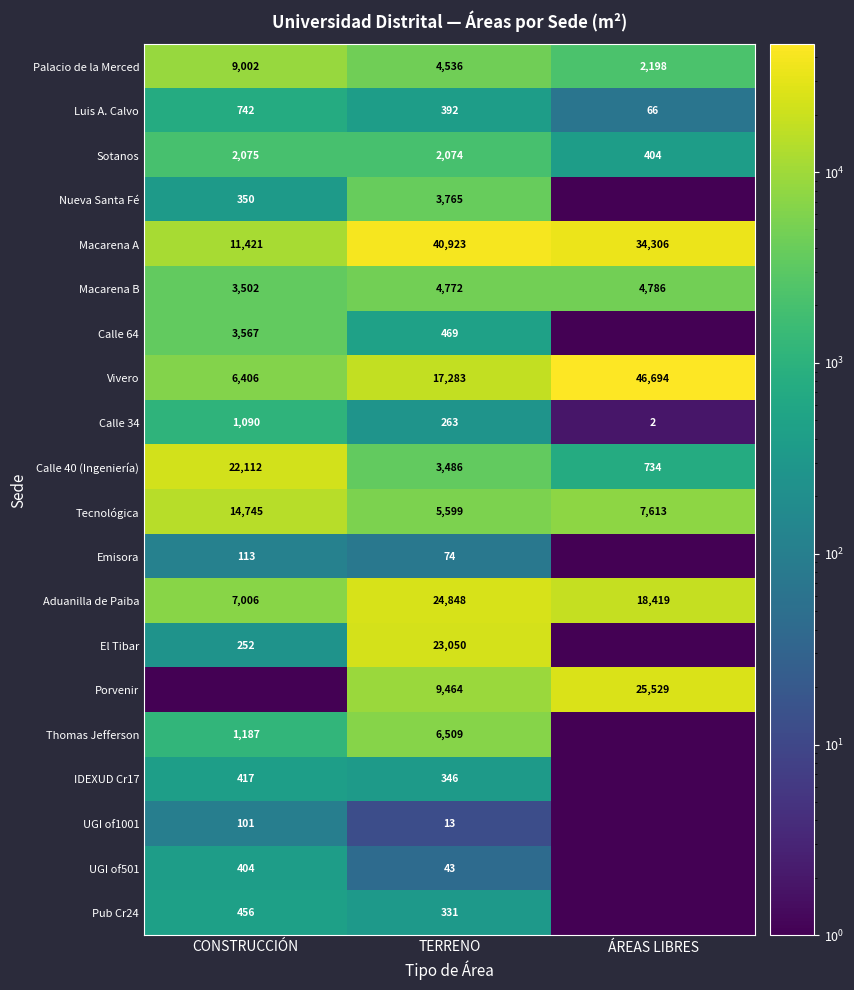

How many Vivero values are between 6406 and 46694?

3